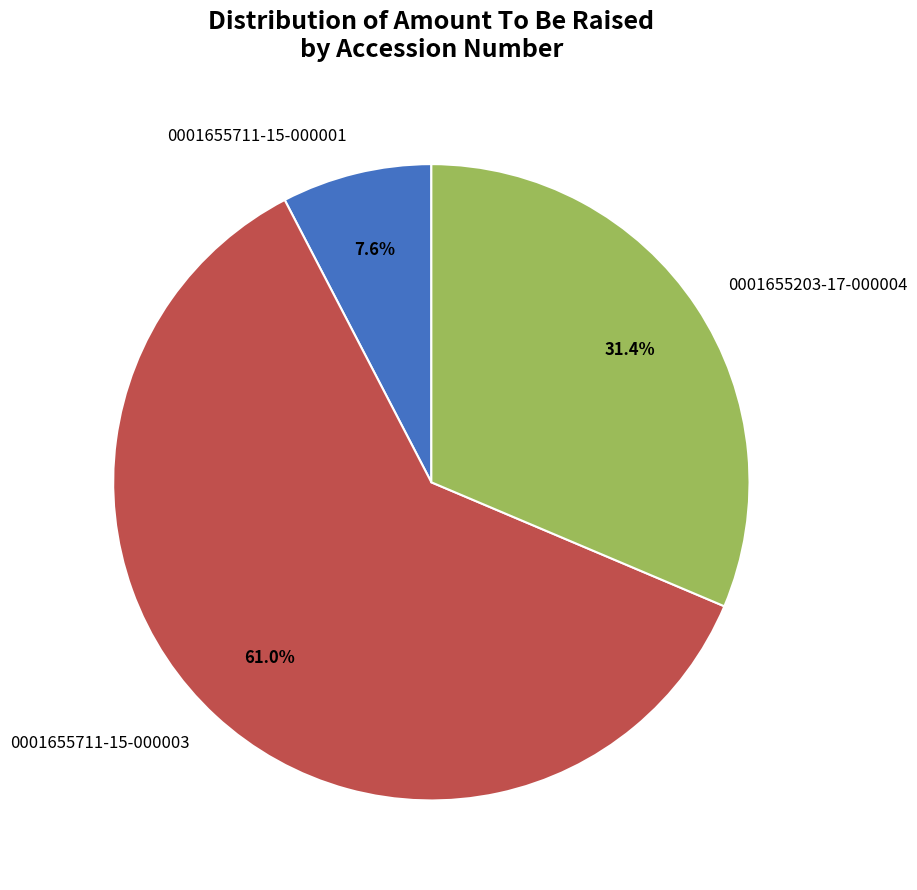

Is it true that 0001655203-17-000004 is 39% of the pie?

False